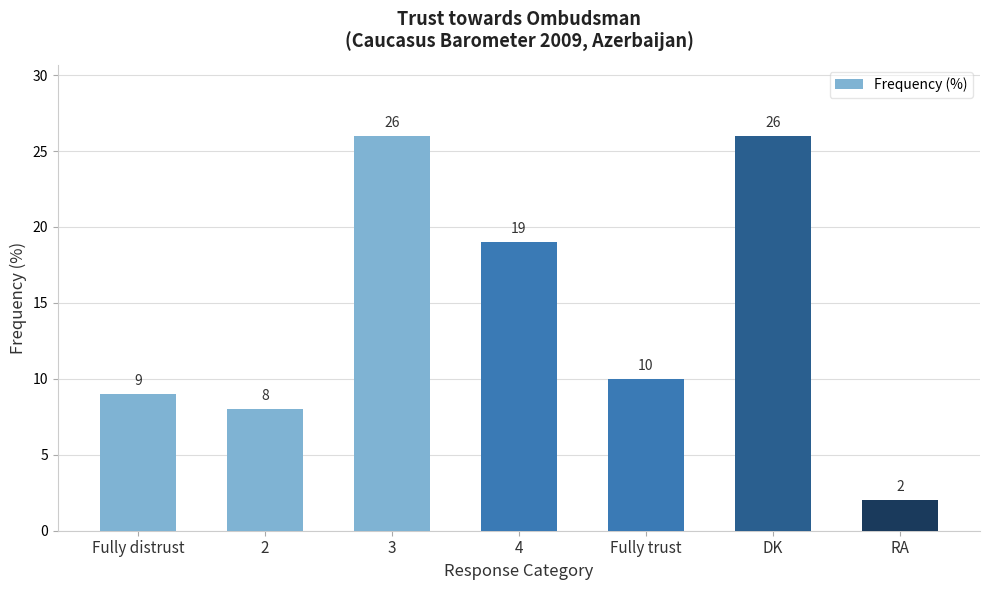

What is the average value?

14